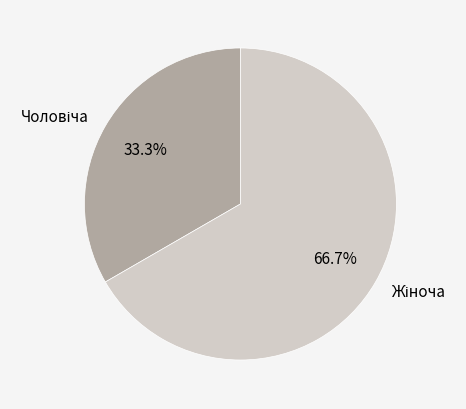

Is there a majority slice in this chart?

Yes